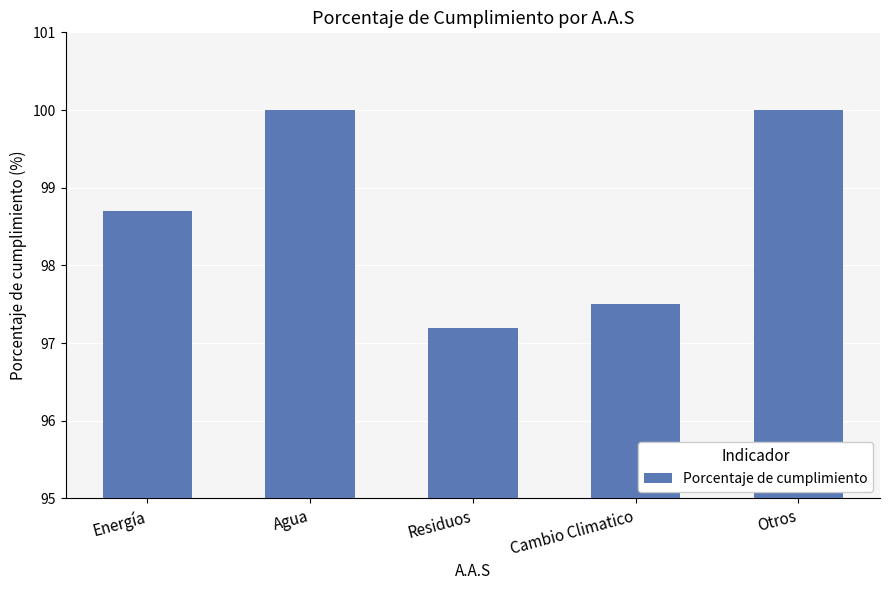

At which label does the data first exceed 98?

Energía